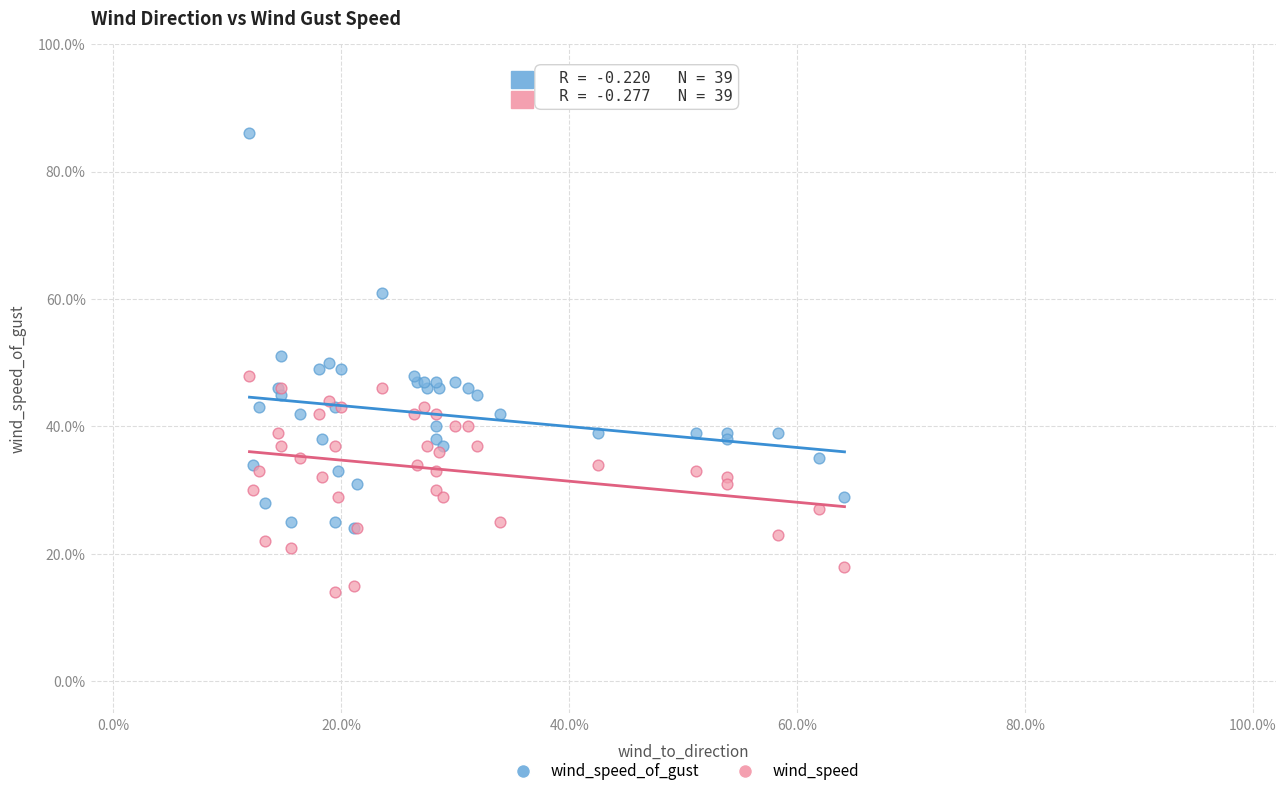

What are all the series names shown in the legend?

wind_speed_of_gust, wind_speed